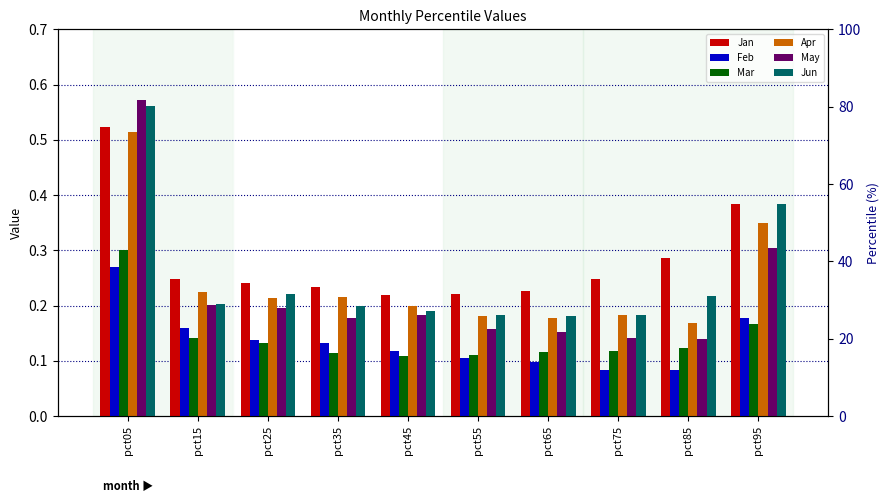

At which label does Jun reach its peak?

pct05